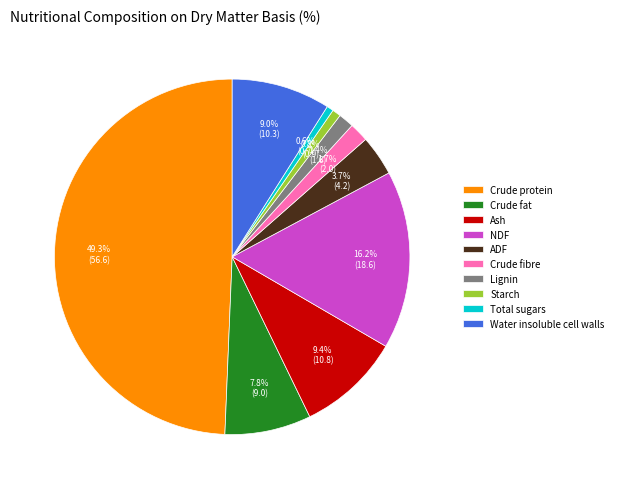

Between Lignin and Total sugars, which is larger?

Lignin